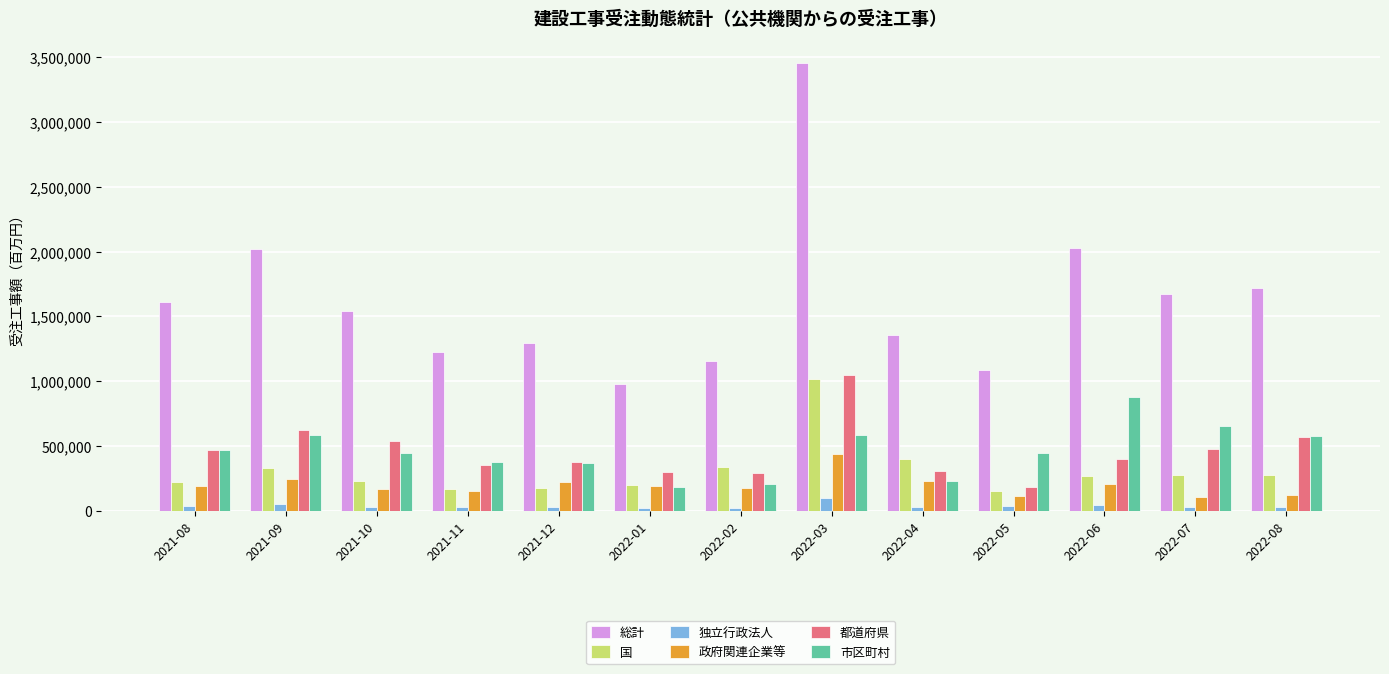

Which series has the widest spread of values?

総計